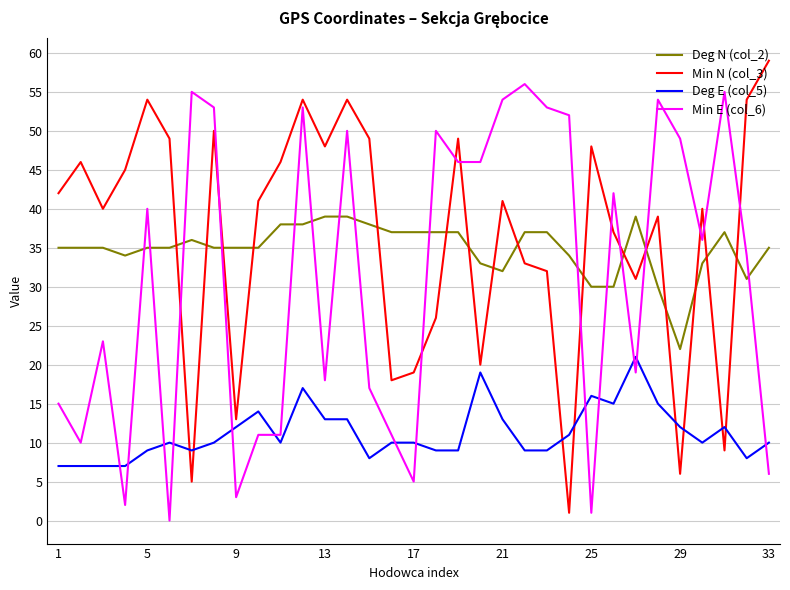

What is the greatest value displayed?

59